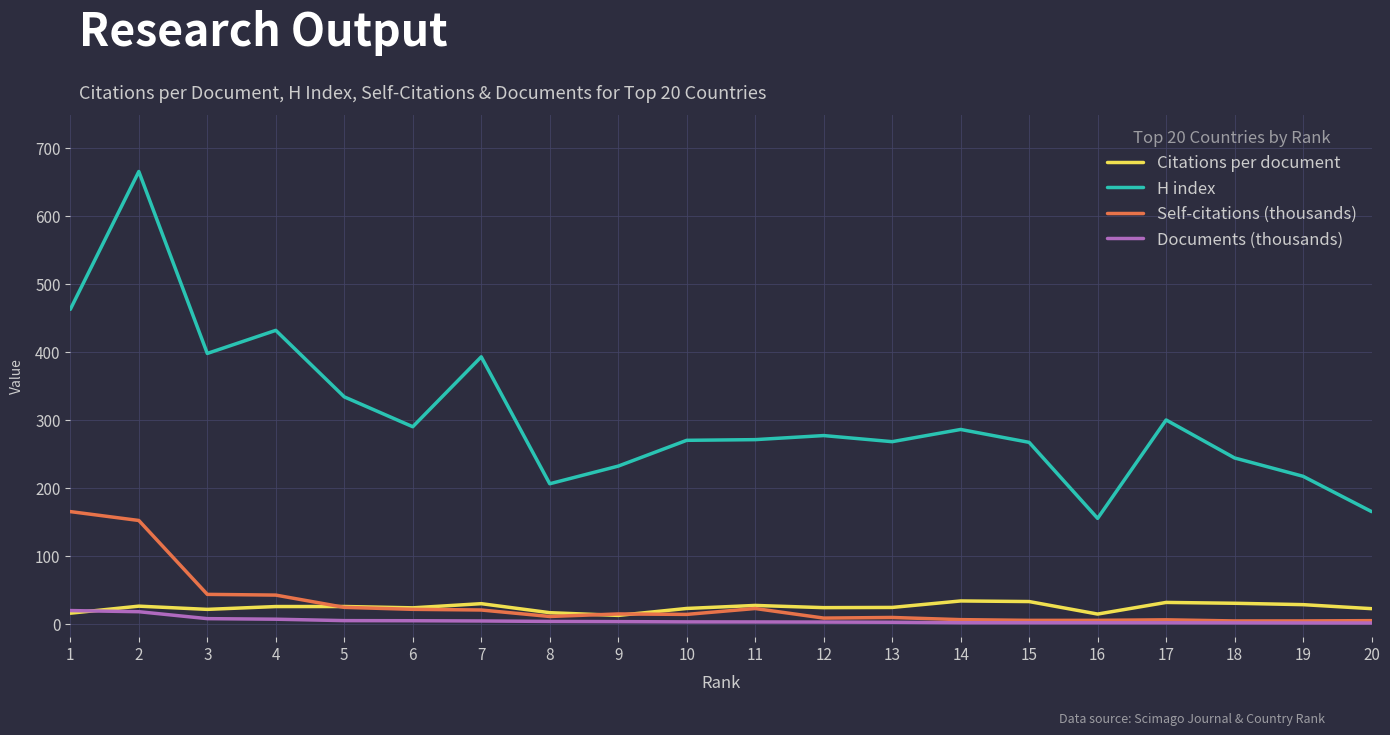

What is the difference between the maximum and minimum values in the Self-citations (thousands) series?

161.1